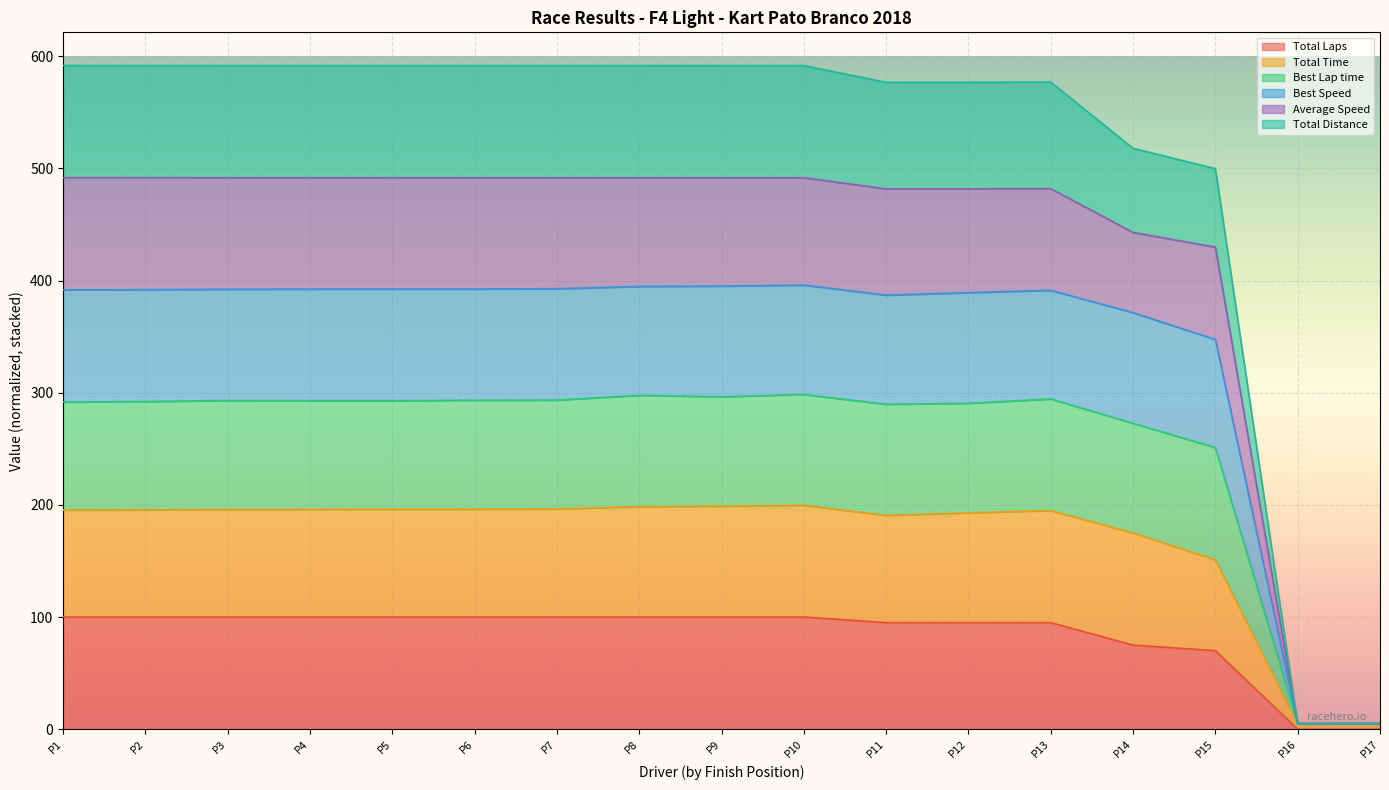

What is the sum of the Best Lap time values at P17 and P3?

397.4